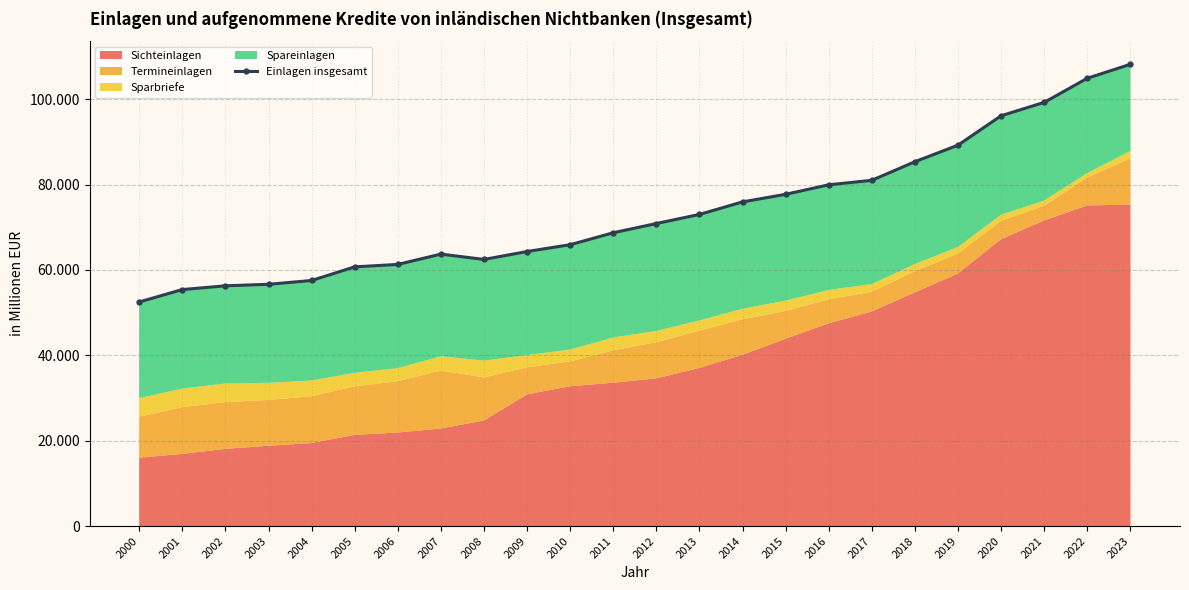

Which label corresponds to the smallest value in the chart?

2000